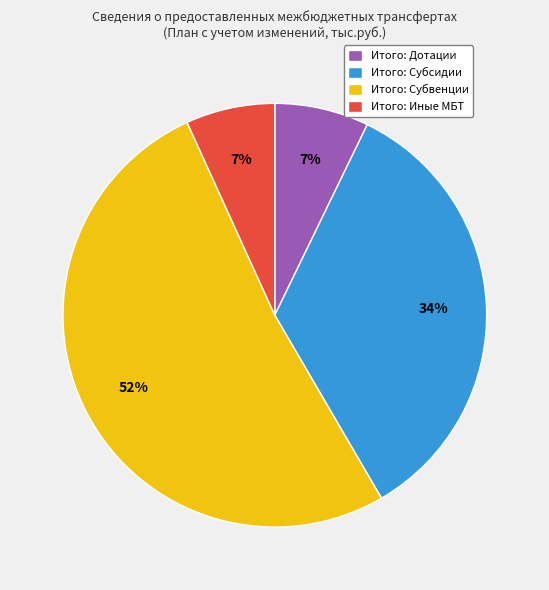

True or false: Итого: Субсидии accounts for 34% of the total.

True